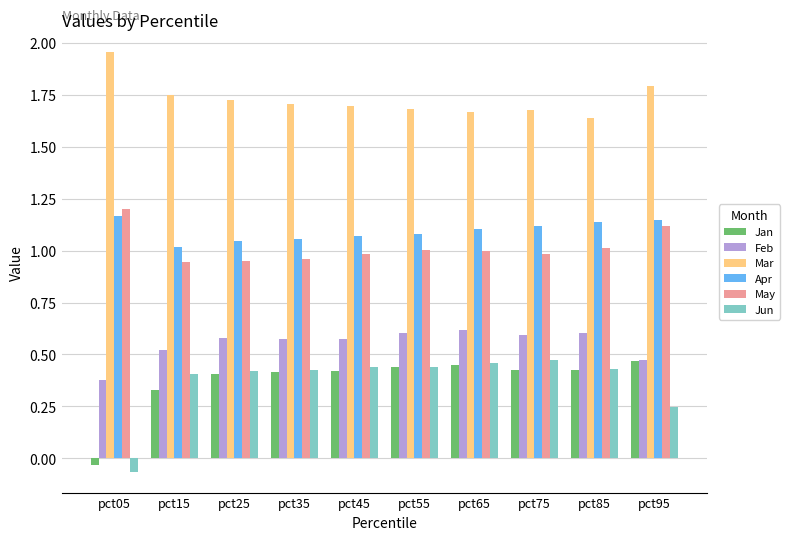

Which category has the highest value in the Jan series?

pct95